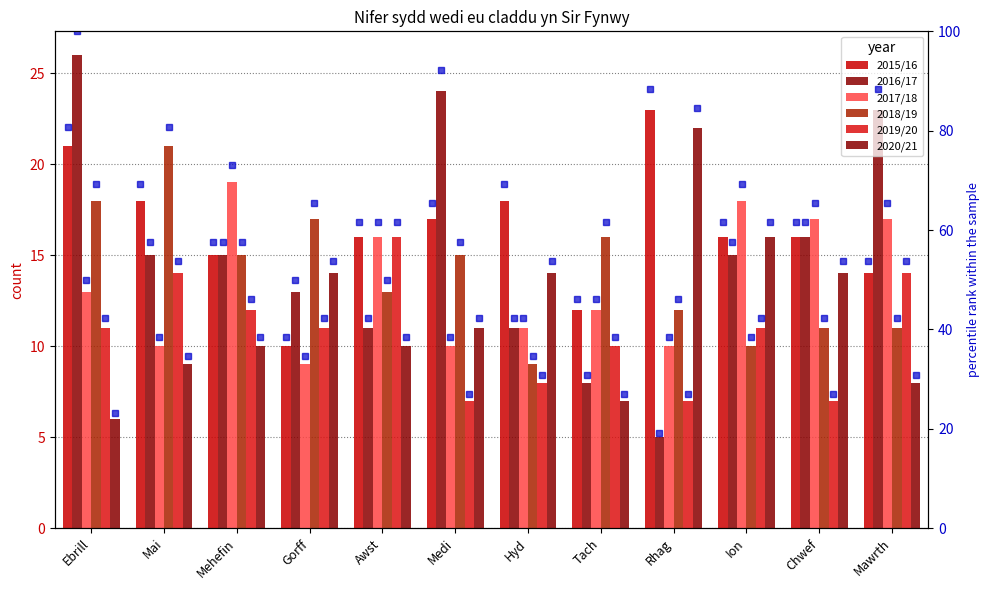

Reading left to right, what are all the values shown in this chart?

2015/16: Ebrill=21	Mai=18	Mehefin=15	Gorff=10	Awst=16	Medi=17	Hyd=18	Tach=12	Rhag=23	Ion=16	Chwef=16	Mawrth=14
2016/17: Ebrill=26	Mai=15	Mehefin=15	Gorff=13	Awst=11	Medi=24	Hyd=11	Tach=8	Rhag=5	Ion=15	Chwef=16	Mawrth=23
2017/18: Ebrill=13	Mai=10	Mehefin=19	Gorff=9	Awst=16	Medi=10	Hyd=11	Tach=12	Rhag=10	Ion=18	Chwef=17	Mawrth=17
2018/19: Ebrill=18	Mai=21	Mehefin=15	Gorff=17	Awst=13	Medi=15	Hyd=9	Tach=16	Rhag=12	Ion=10	Chwef=11	Mawrth=11
2019/20: Ebrill=11	Mai=14	Mehefin=12	Gorff=11	Awst=16	Medi=7	Hyd=8	Tach=10	Rhag=7	Ion=11	Chwef=7	Mawrth=14
2020/21: Ebrill=6	Mai=9	Mehefin=10	Gorff=14	Awst=10	Medi=11	Hyd=14	Tach=7	Rhag=22	Ion=16	Chwef=14	Mawrth=8